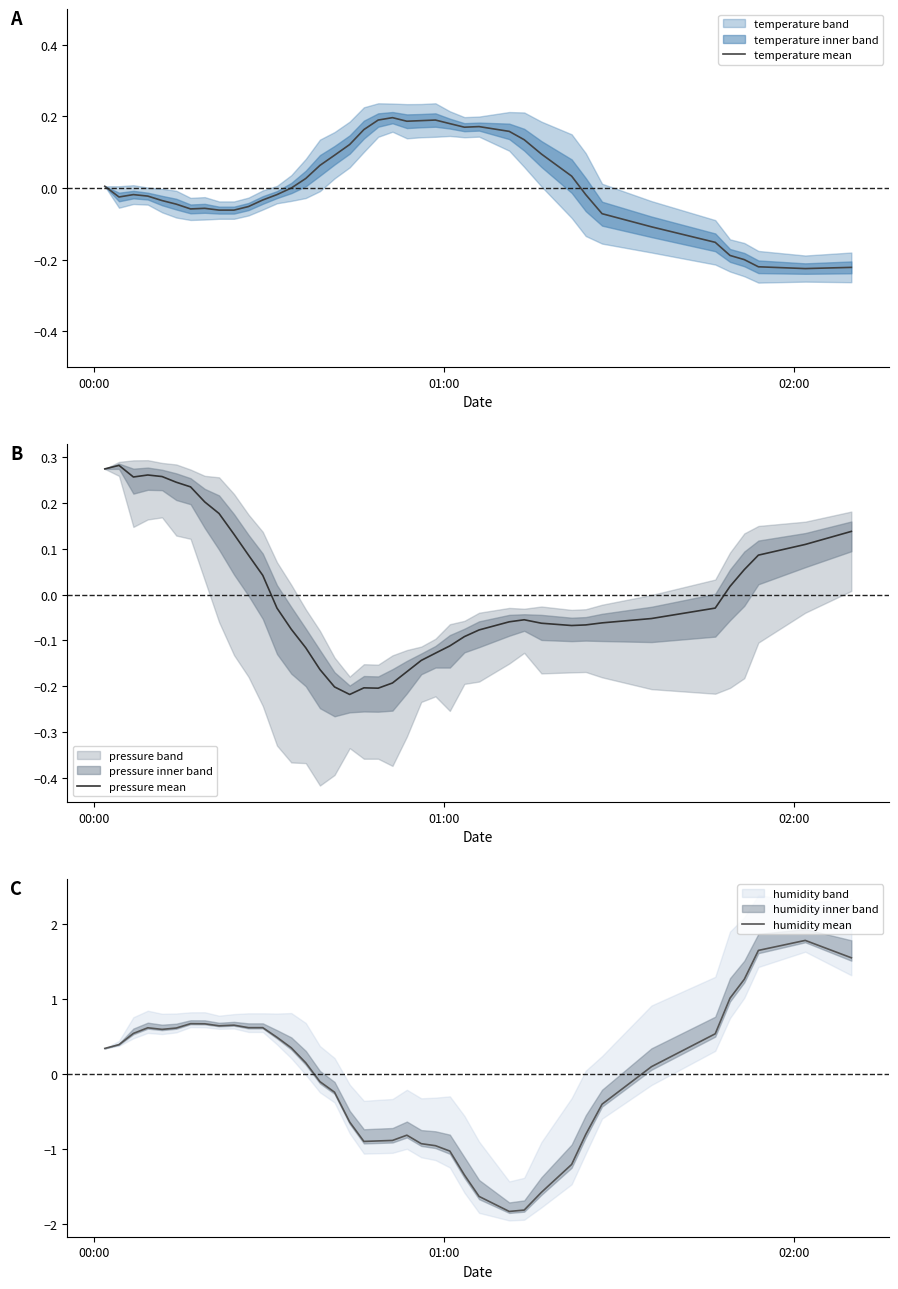

Does the chart display data point markers on the line(s)?

No